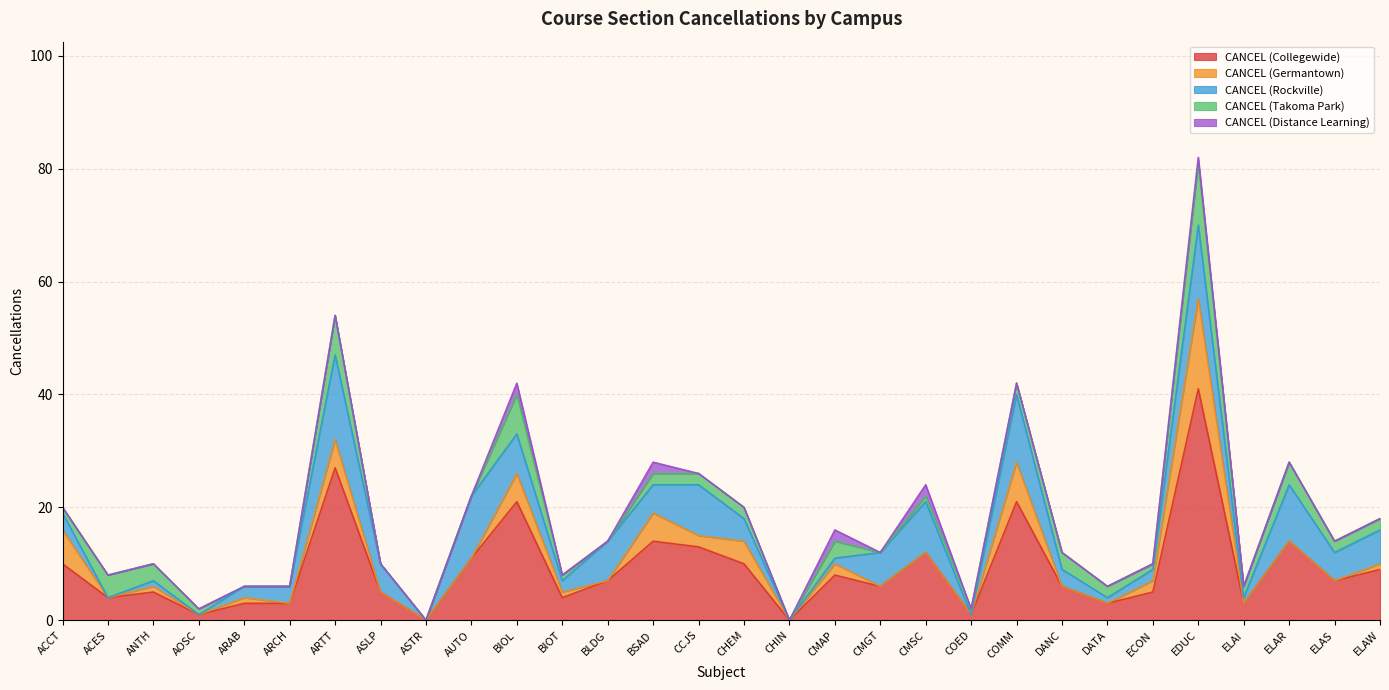

At which category is the sum across all series the highest?

EDUC